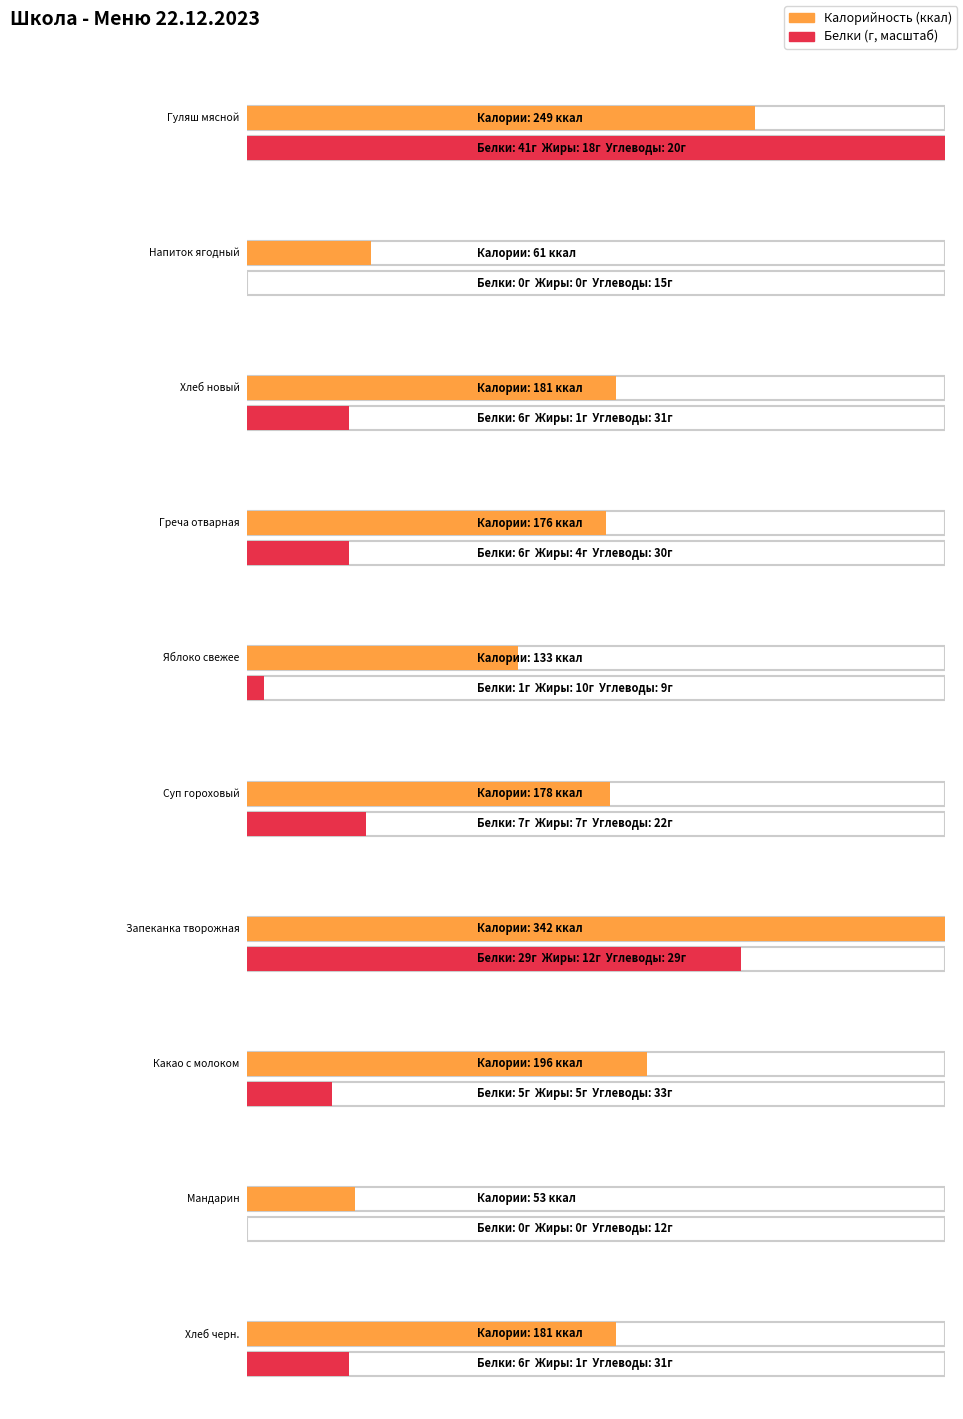

What is the value of the Белки bar at the 8th from the left?

5